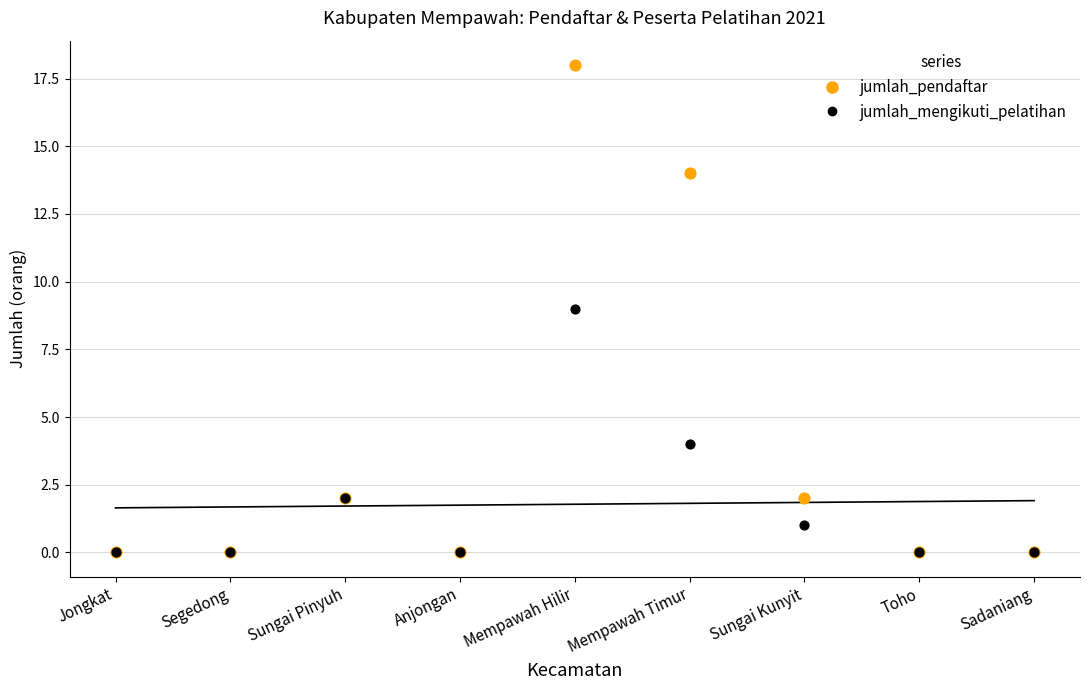

Which series has the widest spread of Y values?

jumlah_pendaftar